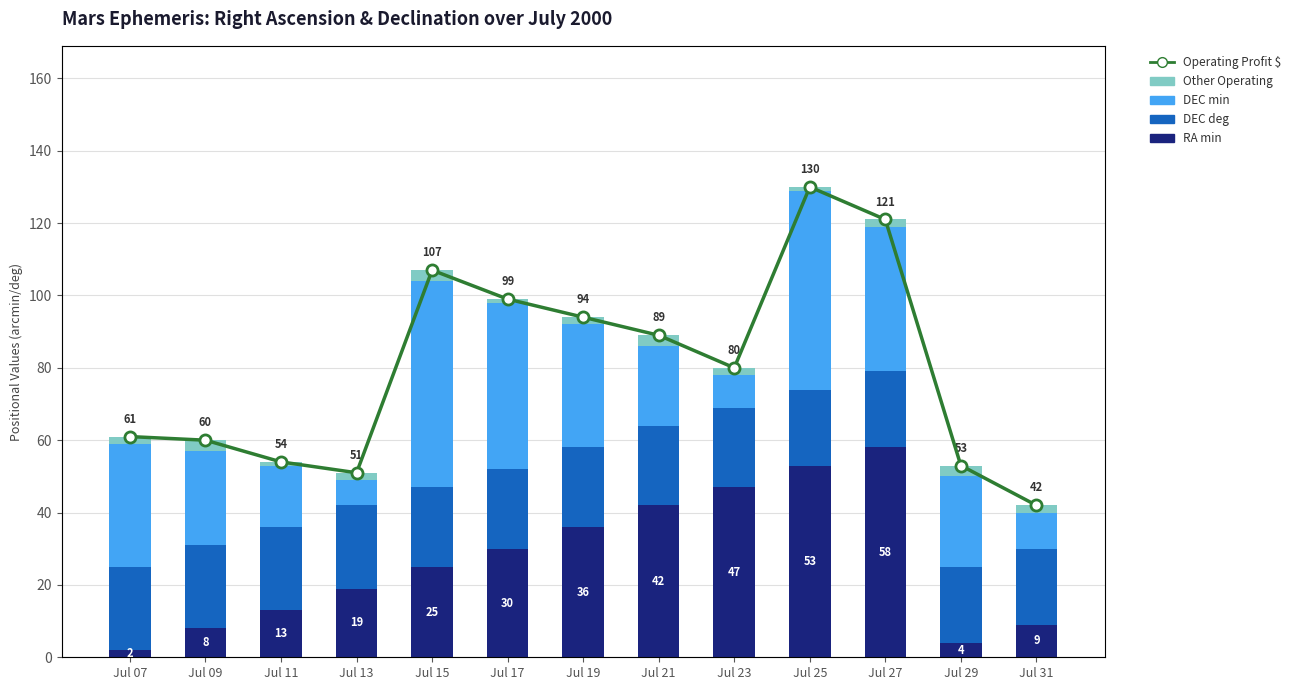

True or false: Operating Profit $ has a value of 42 at Jul 31.

True